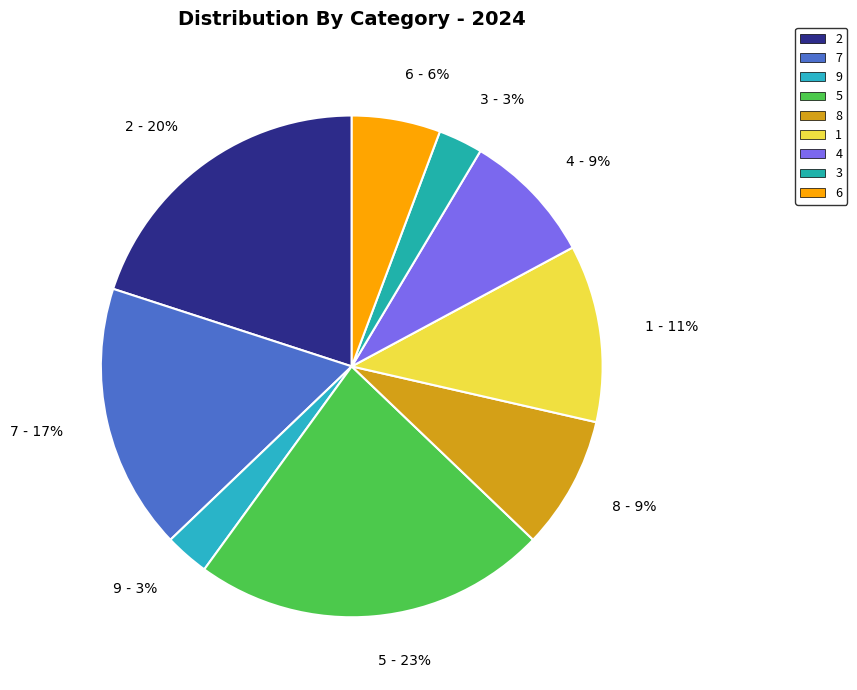

Is 3 the majority of the pie?

No